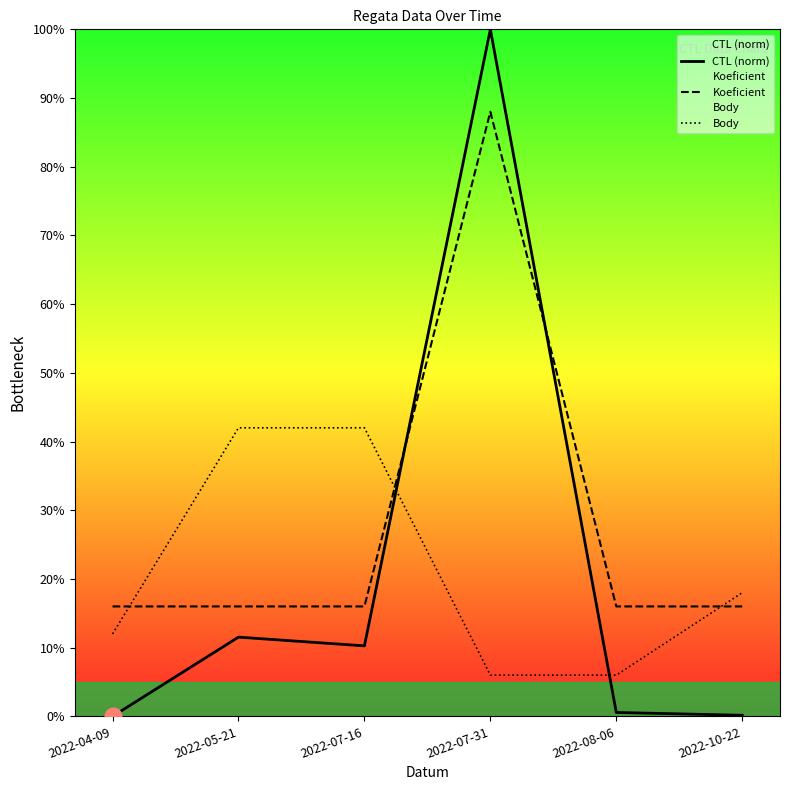

What position from the left is 2022-08-06?

5